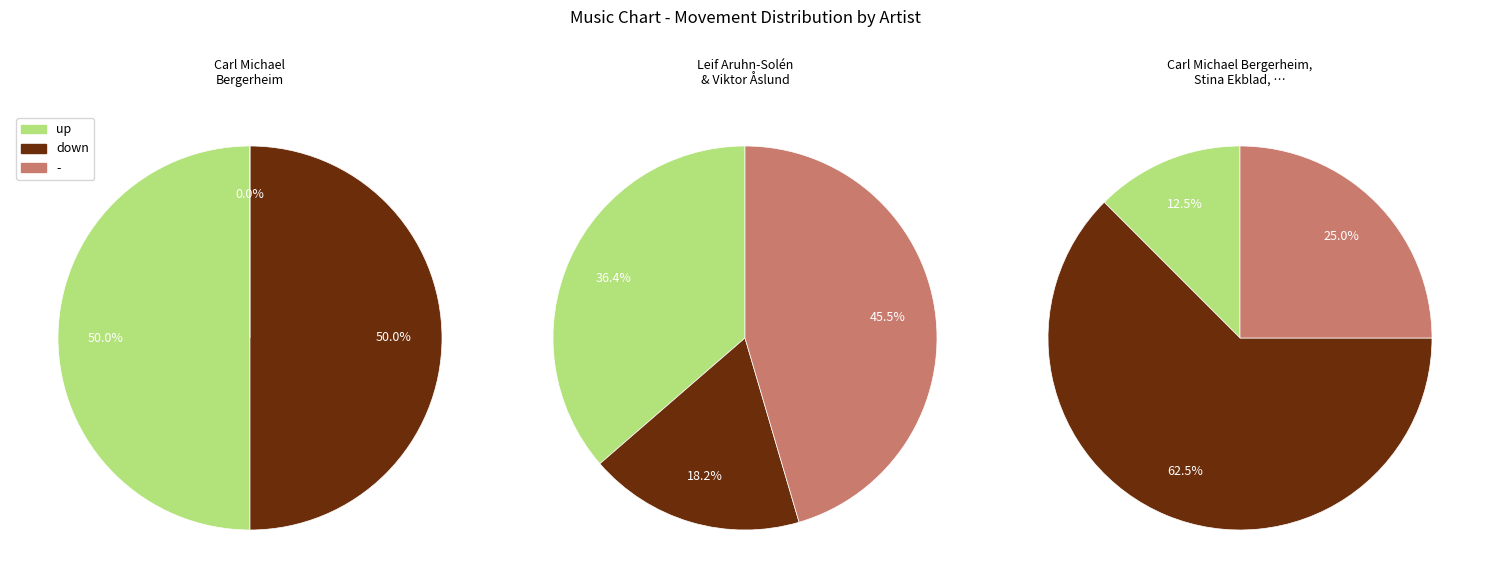

Does any single category account for the majority?

No